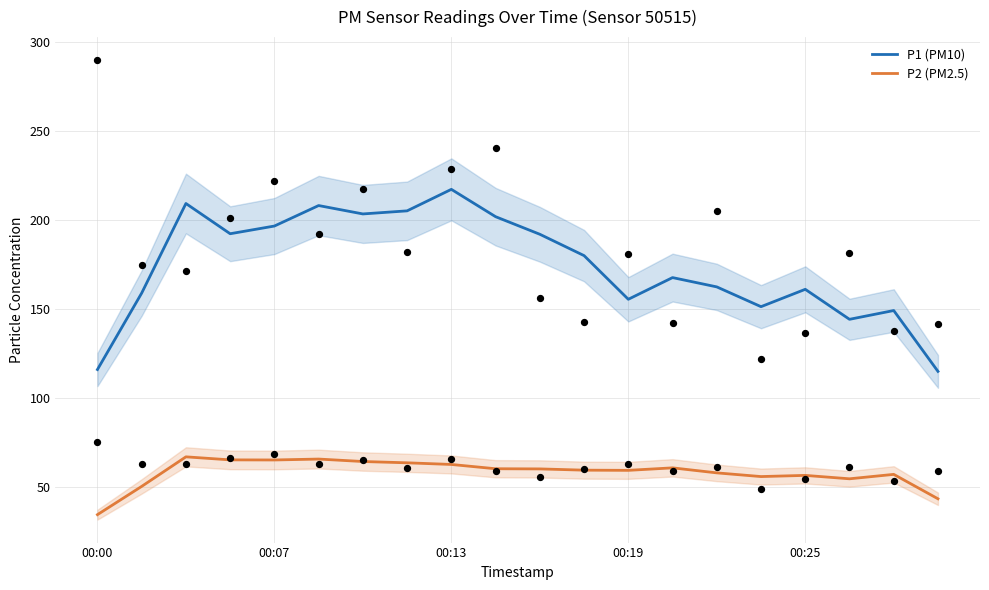

Which series reaches the minimum Y coordinate?

P2 (PM2.5)